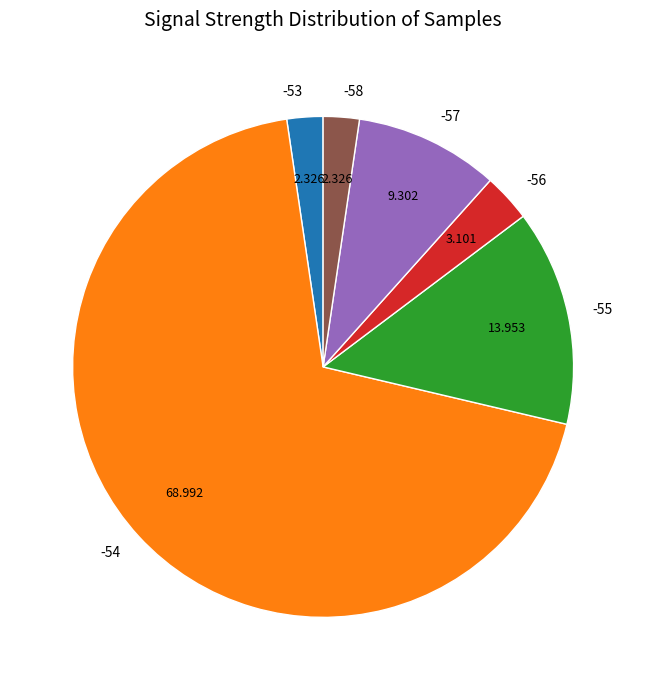

Count the number of slices in the pie.

6